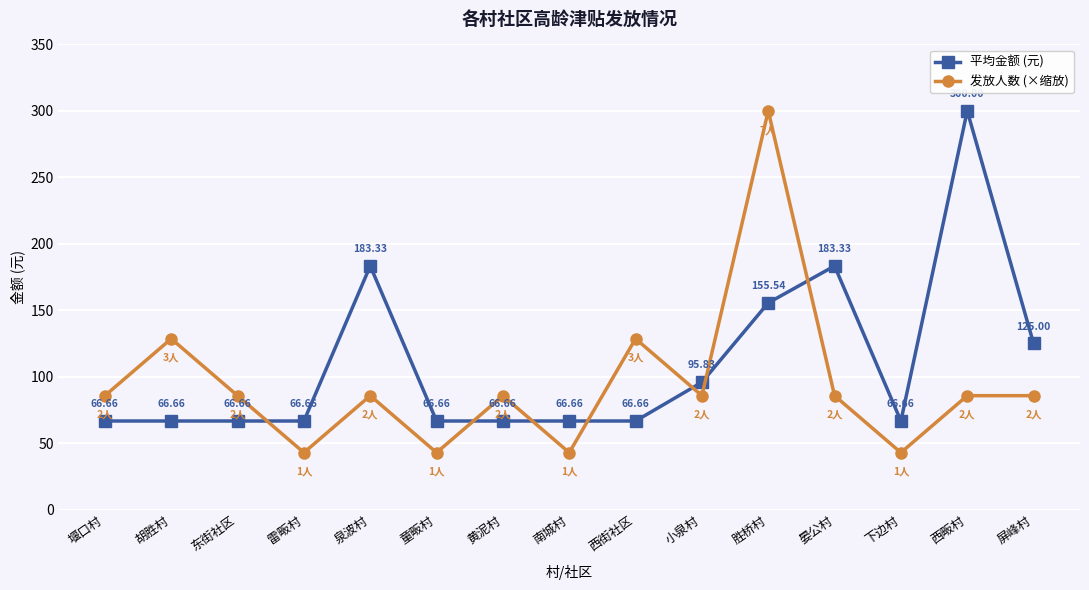

Does the chart display data point markers on the line(s)?

Yes